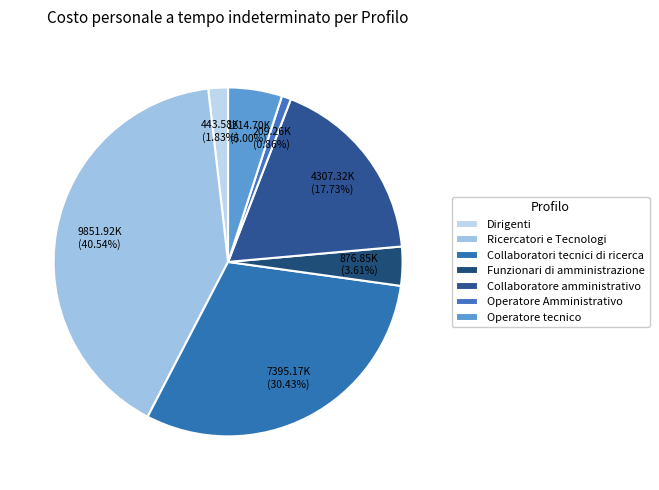

What percentage is the Dirigenti slice, to the nearest percent?

2%